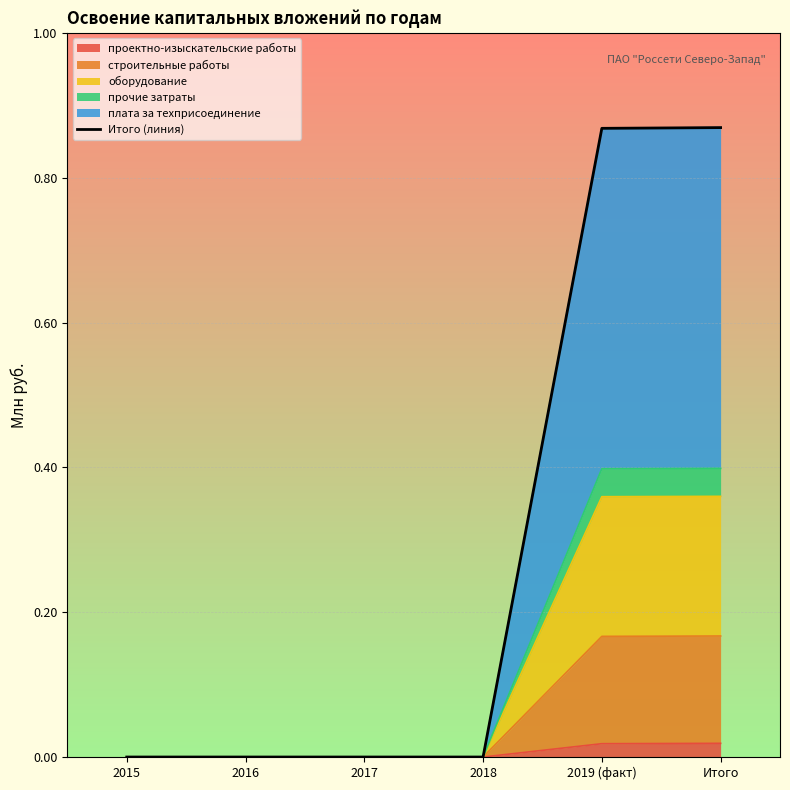

Which has a higher value, Итого or 2019 (факт)?

Итого